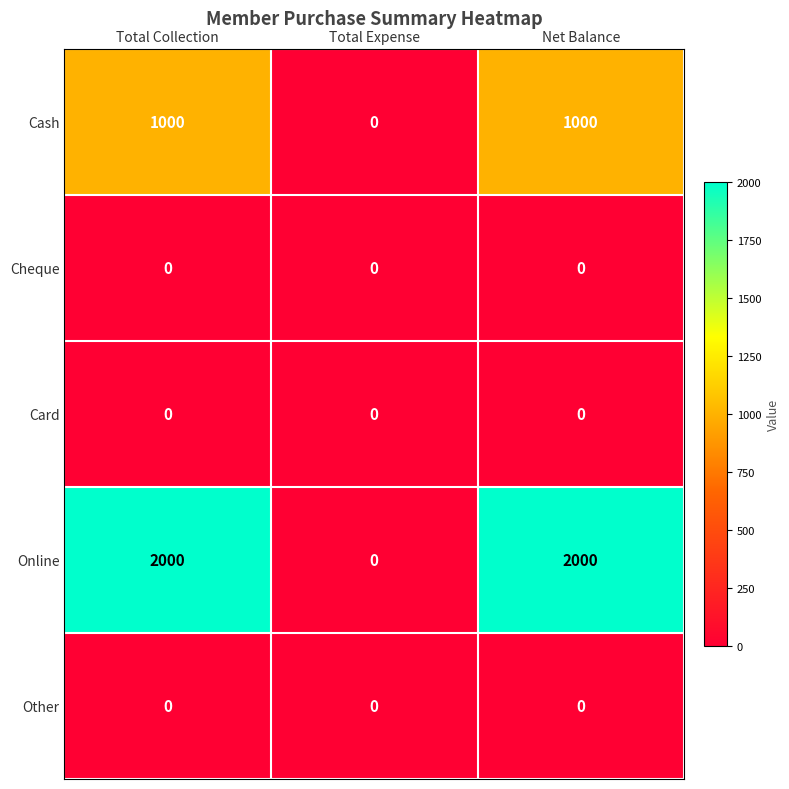

Reading right to left, list all the values displayed in this chart.

Cash: Net Balance=1000	Total Expense=0	Total Collection=1000
Cheque: Net Balance=0	Total Expense=0	Total Collection=0
Card: Net Balance=0	Total Expense=0	Total Collection=0
Online: Net Balance=2000	Total Expense=0	Total Collection=2000
Other: Net Balance=0	Total Expense=0	Total Collection=0